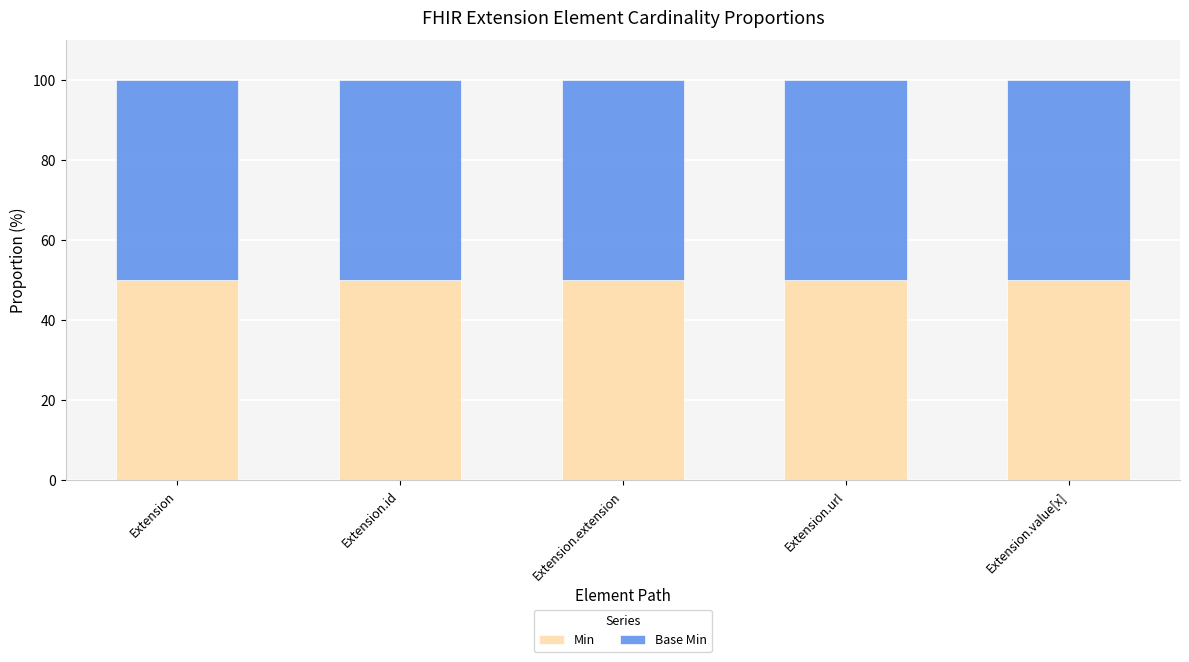

How many bars are there in total?

10